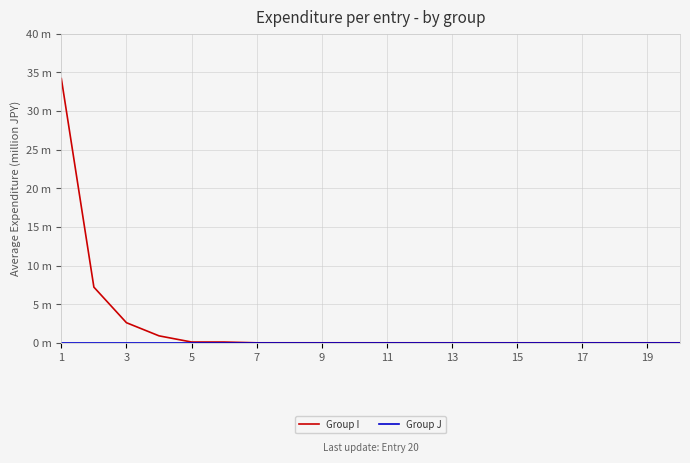

True or false: Group J and Group I intersect in this chart.

False